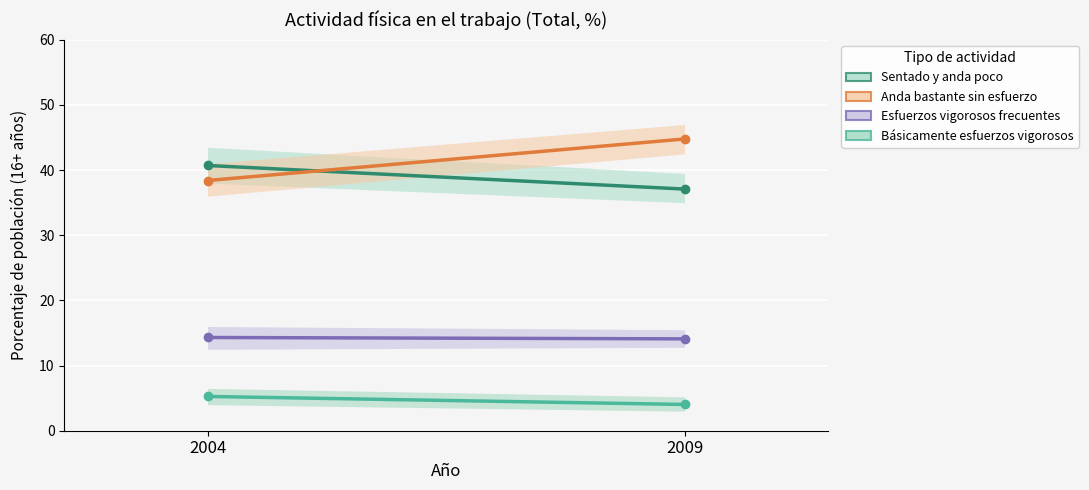

What is the average value of the Sentado y anda poco series?

38.9